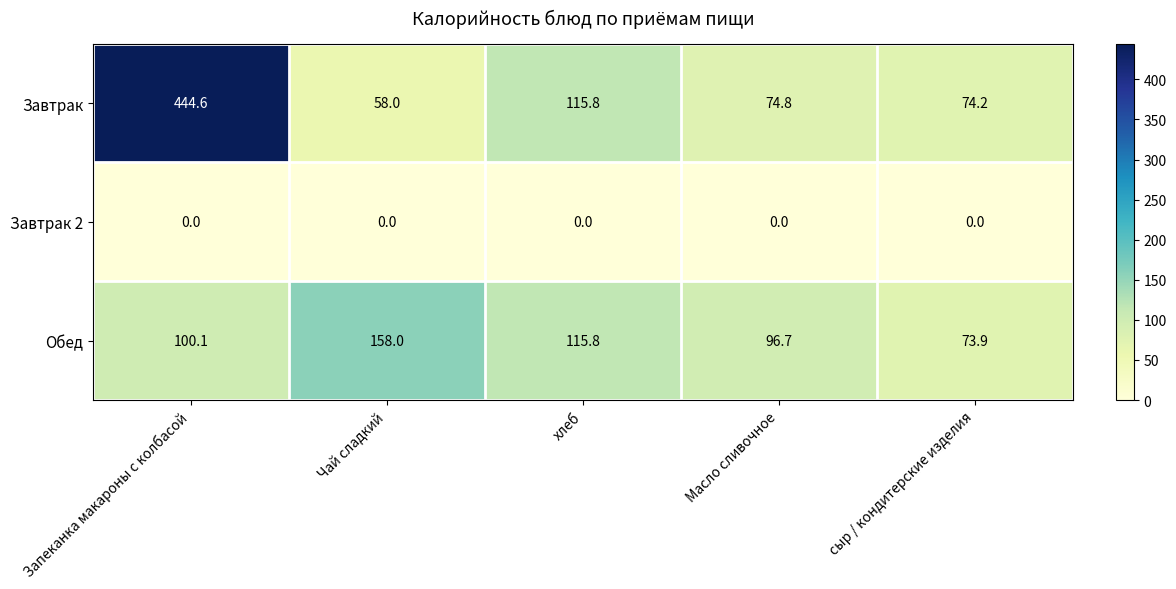

Is it true that Обед equals 158.0 at Чай сладкий?

True